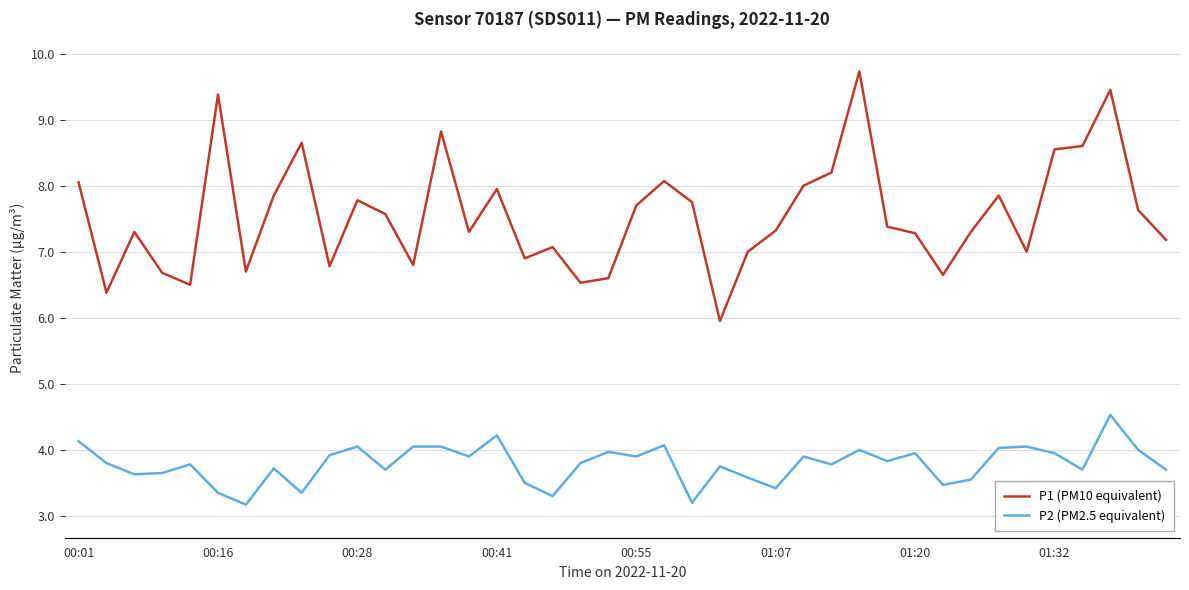

Which series has the largest total across all categories?

P1 (PM10 equivalent)